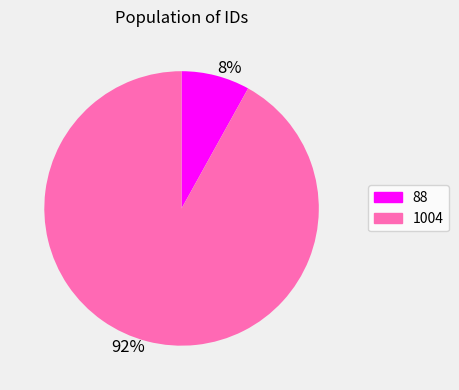

To the nearest percent, what is the average slice percentage?

50%